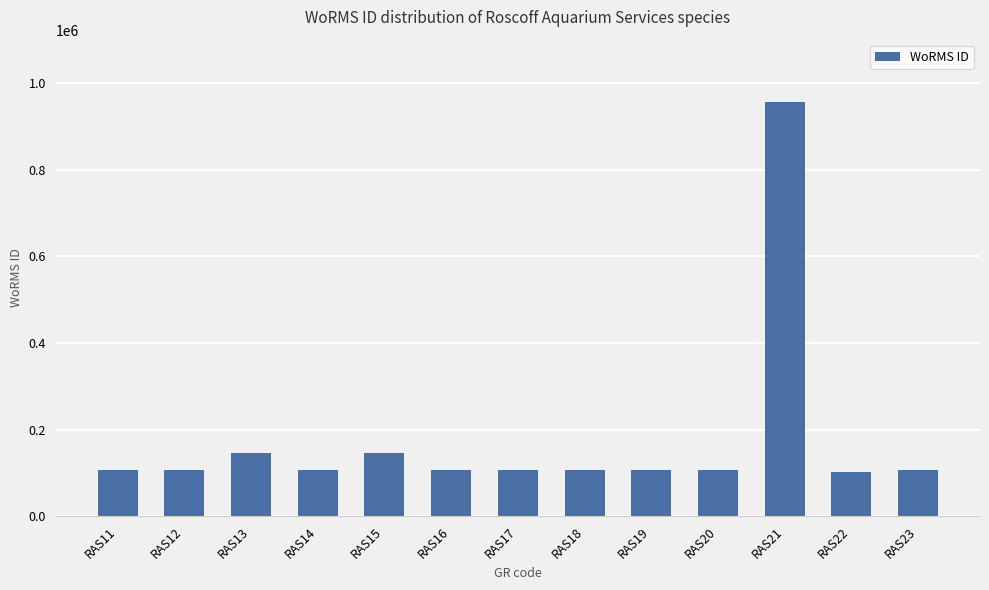

What is the sum of the values at RAS12 and RAS14?

214902